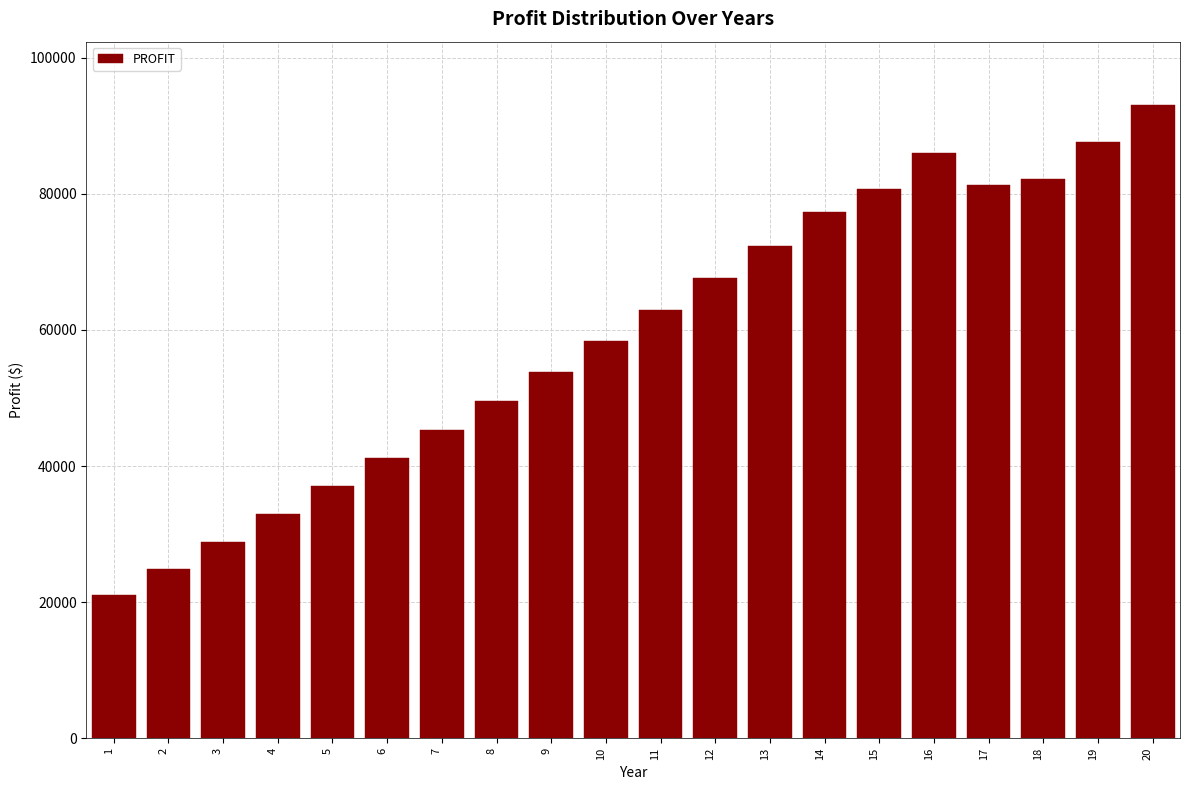

Reading left to right, list all the values displayed in this chart.

21051.4	24930.1	28895.4	32951.6	37024.6	41194.6	45325.0	49555.6	53891.4	58337.6	62899.7	67583.6	72395.2	77341.0	80737.0	85971.4	81362.4	82232.6	87558.9	93052.8